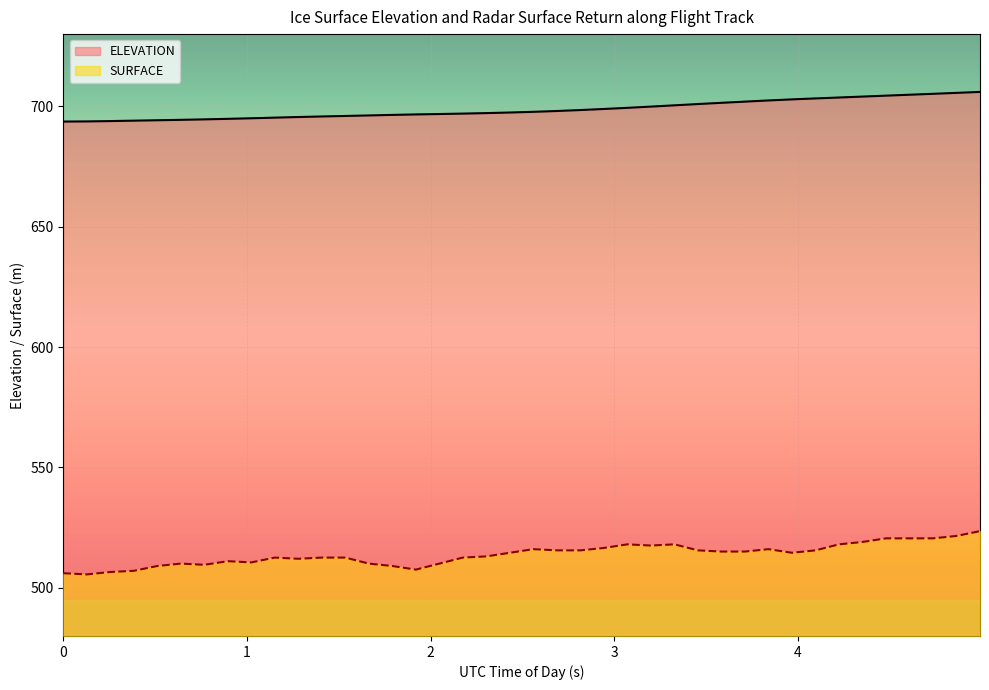

The SURFACE series shows 512.6 at 53782.7296. True or false?

True